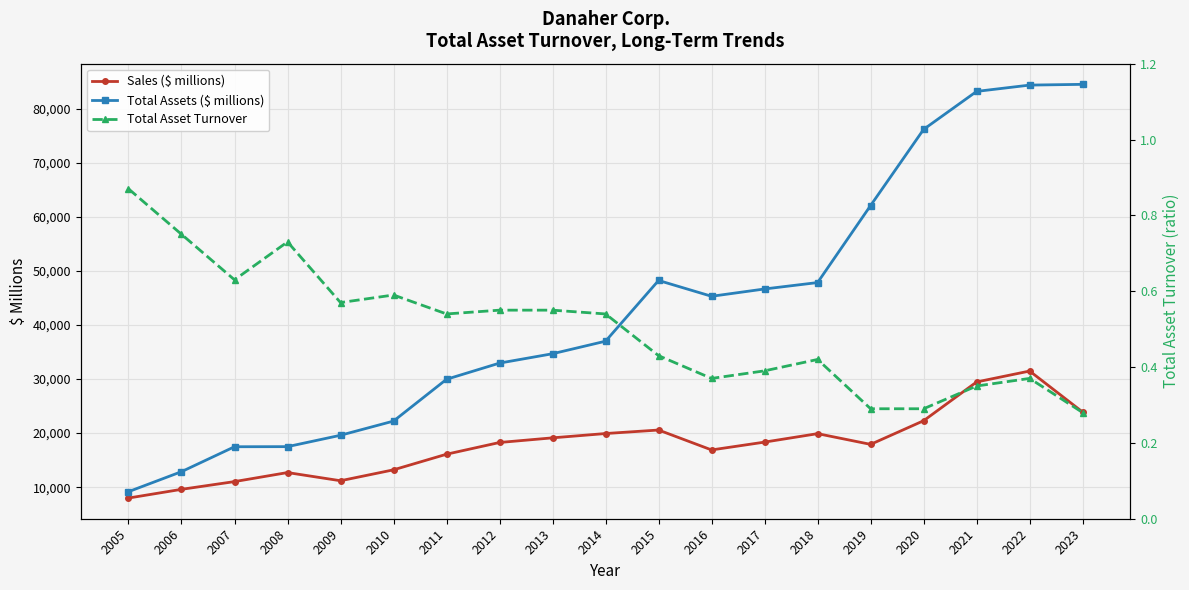

At which category does Total Asset Turnover reach its first local valley?

2007